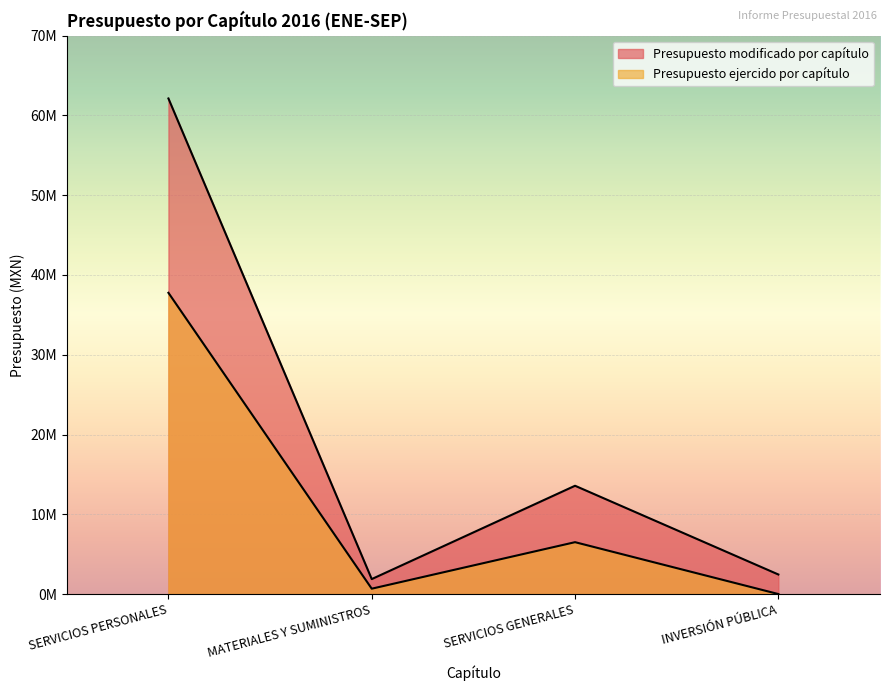

What position from the left is MATERIALES Y SUMINISTROS?

2